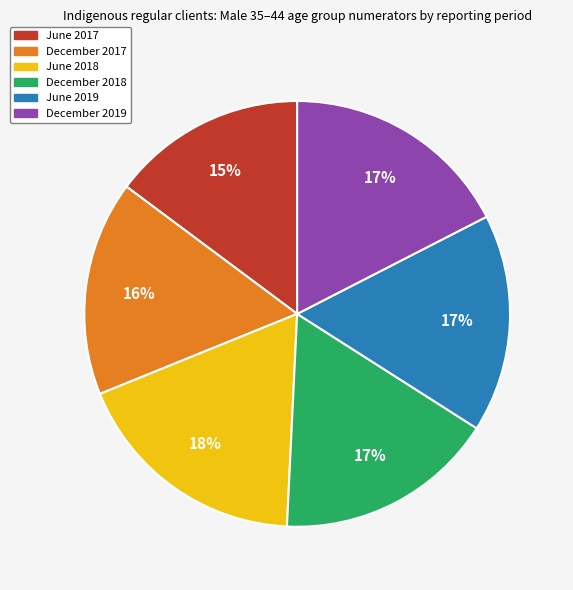

Approximately how many times larger is the value at June 2018 compared to June 2019?

1.1